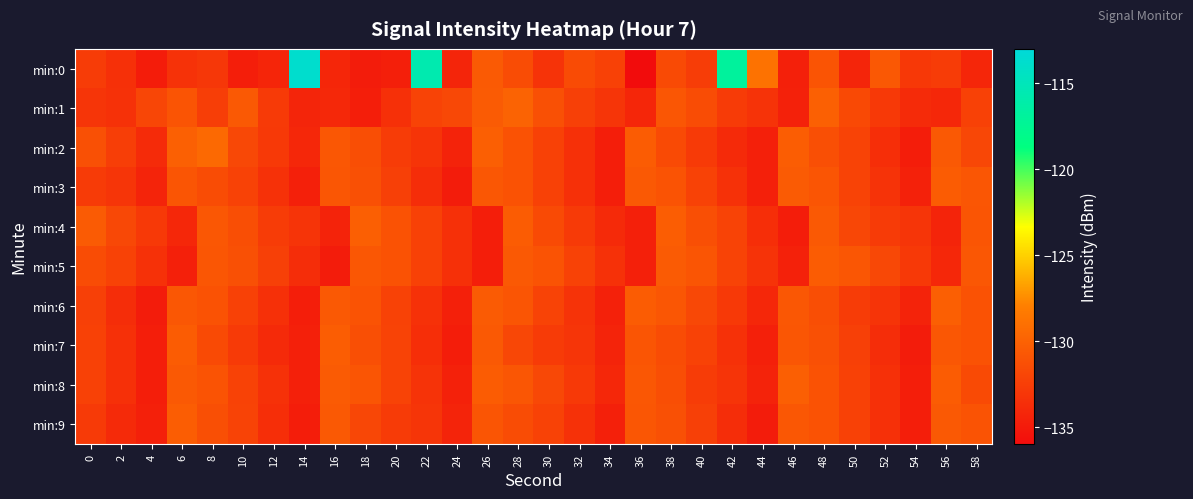

Between 48 and 34, which is larger?

48